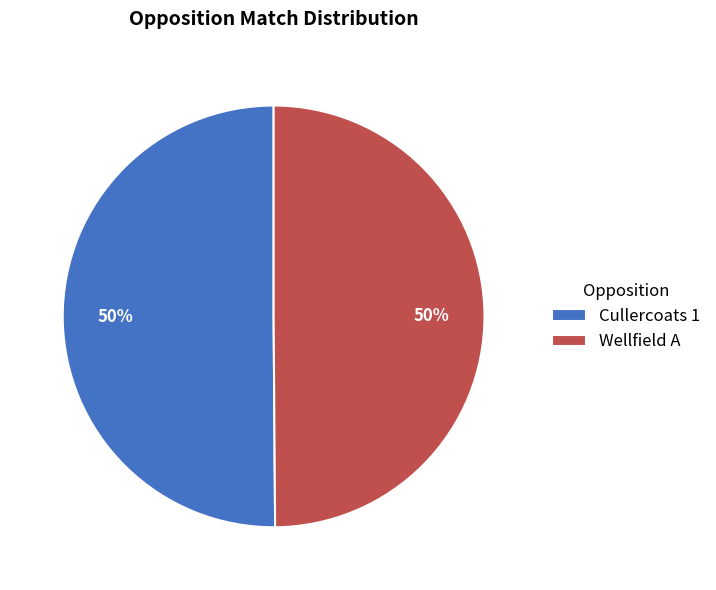

To the nearest percent, what is the average slice percentage?

50%